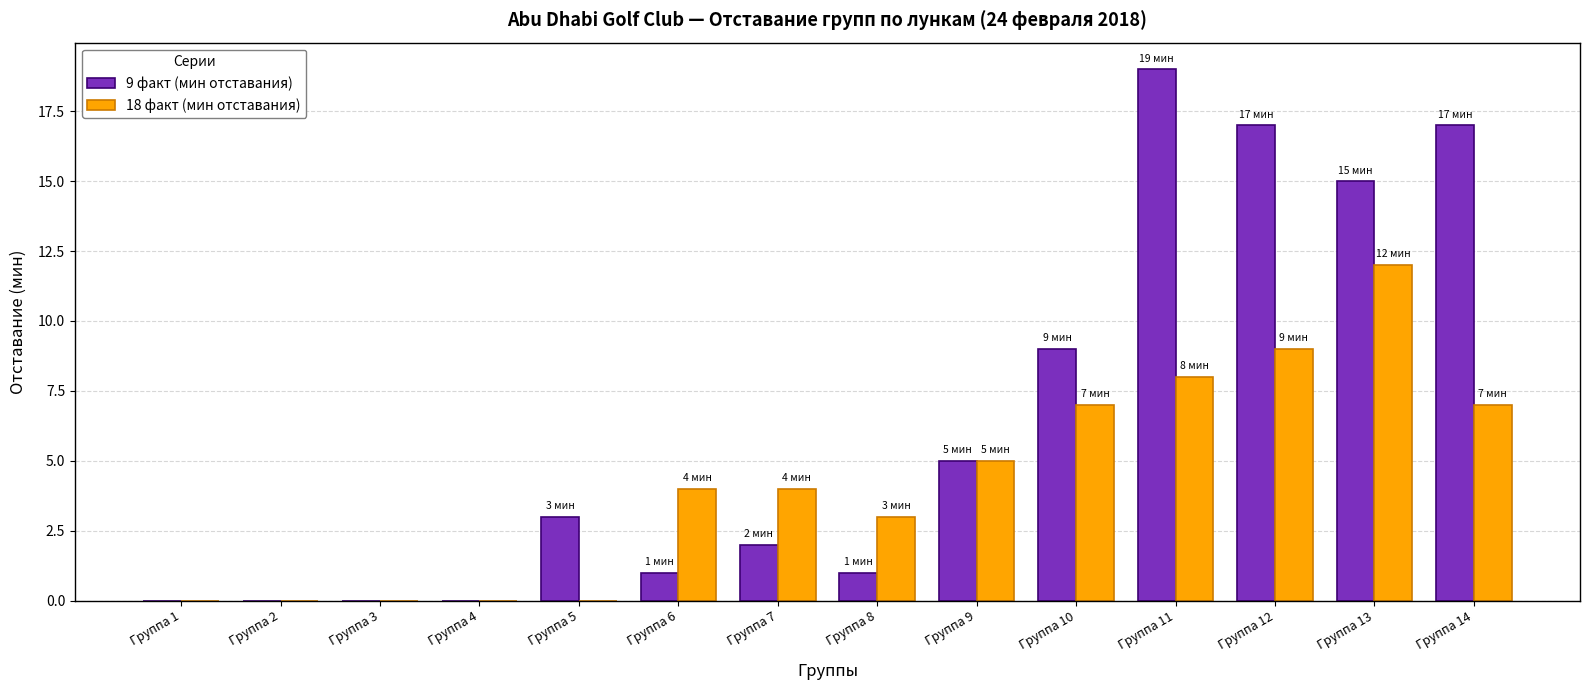

How many groups of bars are there?

14